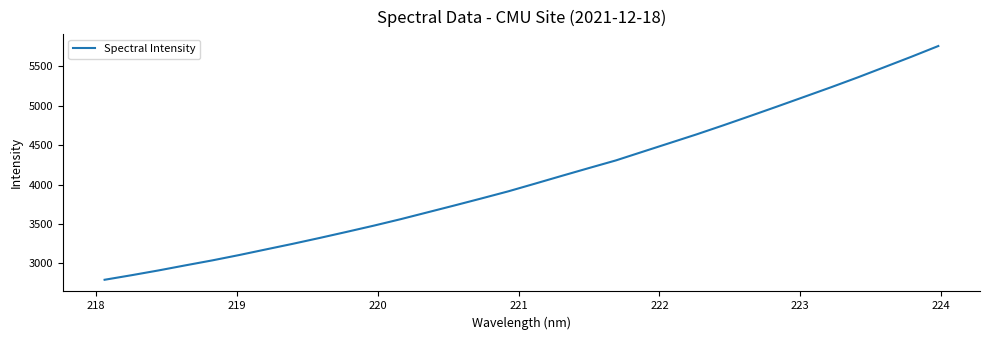

Reading left to right, transcribe all the data shown in this chart.

2792.0	2849.7	2910.2	2974.7	3037.8	3105.7	3177.5	3248.9	3323.3	3400.2	3478.6	3560.8	3647.8	3734.9	3823.6	3914.0	4012.1	4111.4	4209.5	4306.1	4416.5	4526.4	4636.5	4751.8	4870.3	4990.1	5111.8	5233.8	5359.6	5490.5	5622.0	5757.9